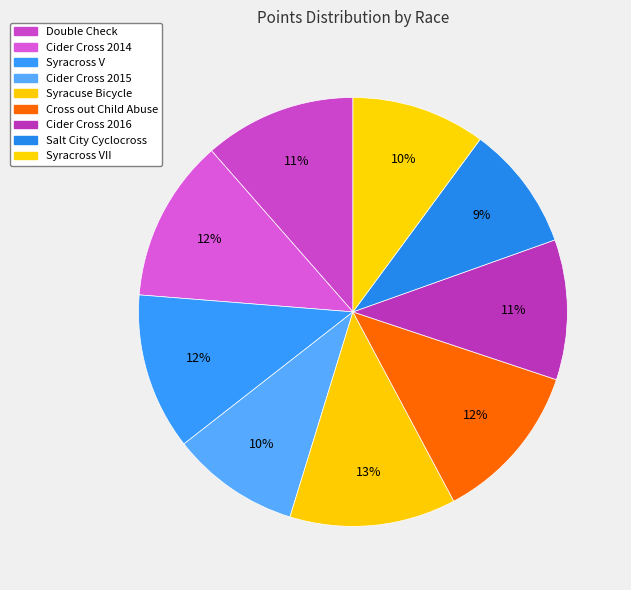

What is the largest slice in the pie chart?

Syracuse Bicycle